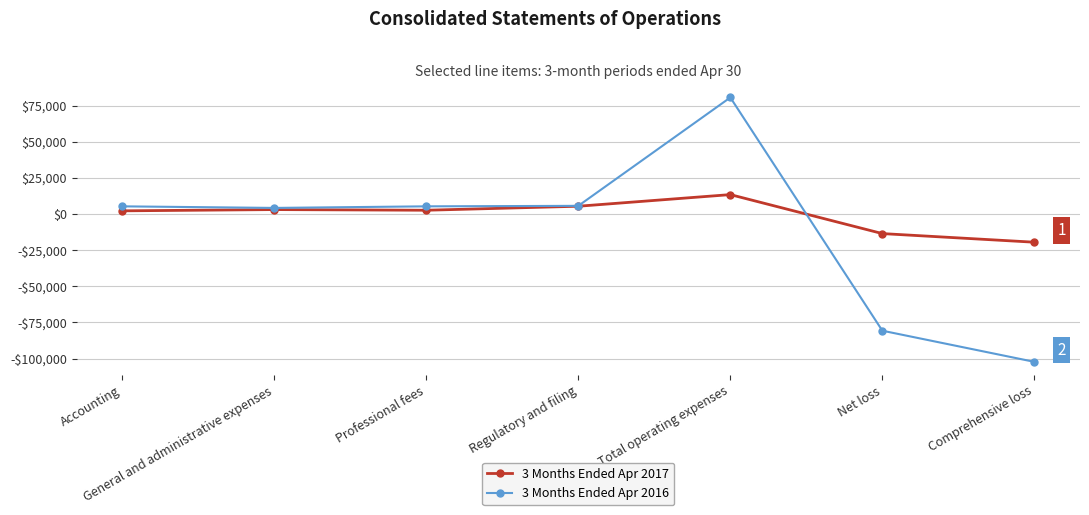

What is the label of the 6th point from the right?

General and administrative expenses